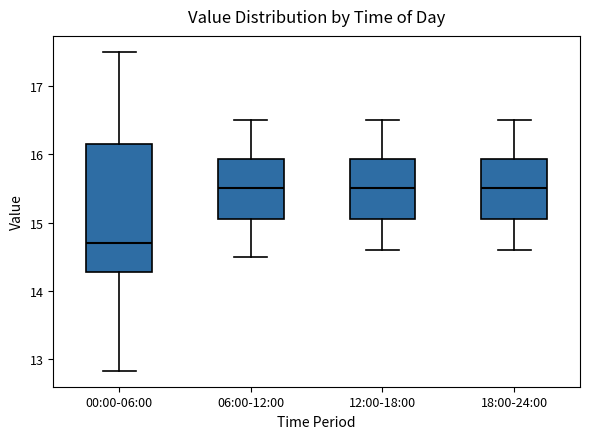

Where does the lower whisker of the box for 00:00-06:00 end on the y-axis? The values are not printed on the chart, so give them approximately, as read against the axis.

12.8